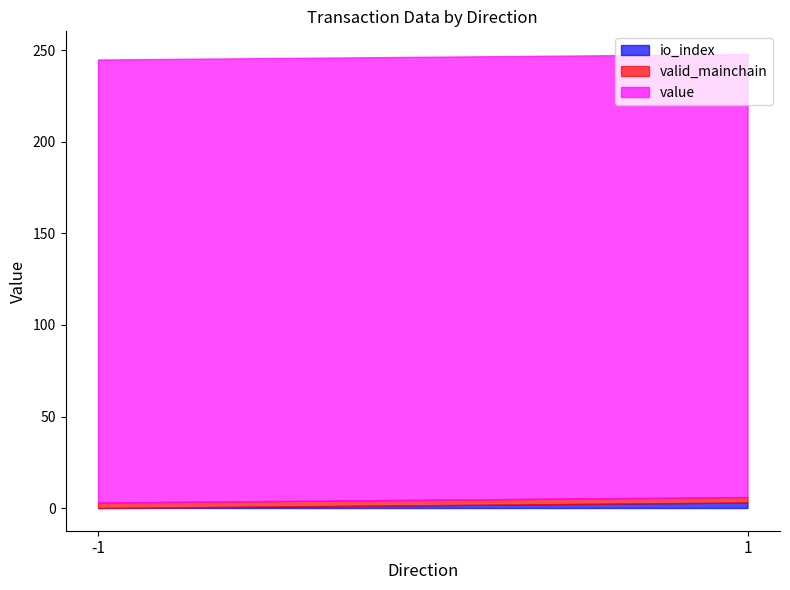

Which series has the largest range (max minus min)?

io_index